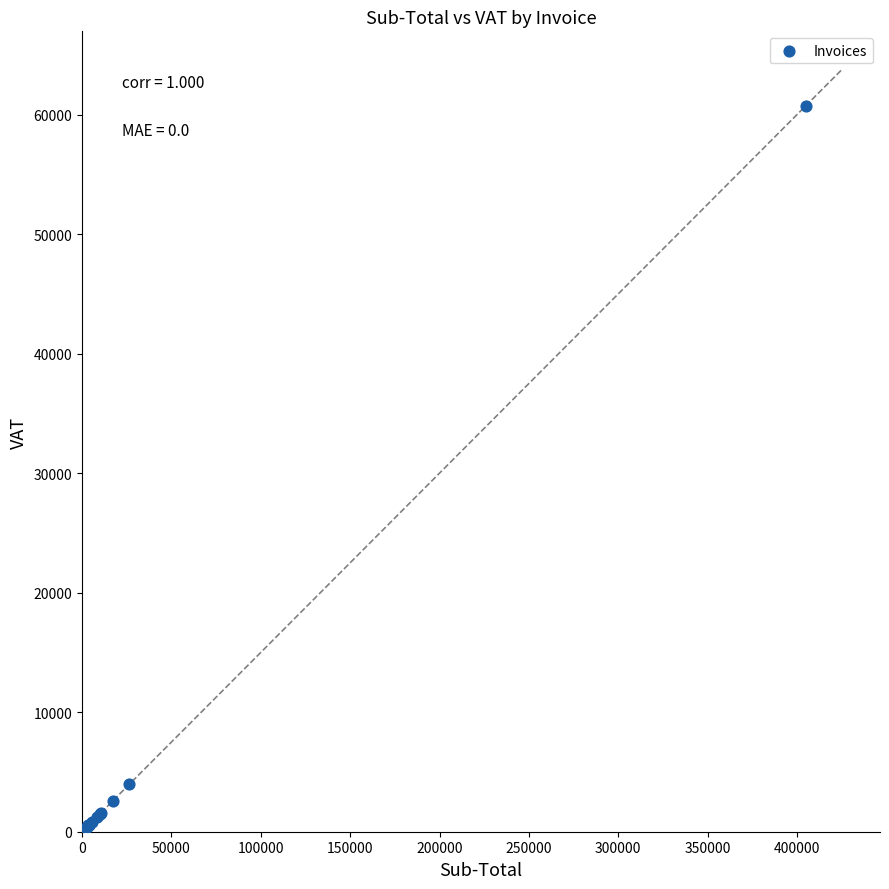

What Y value in the scatter plot is closest to 30385?

3960.1